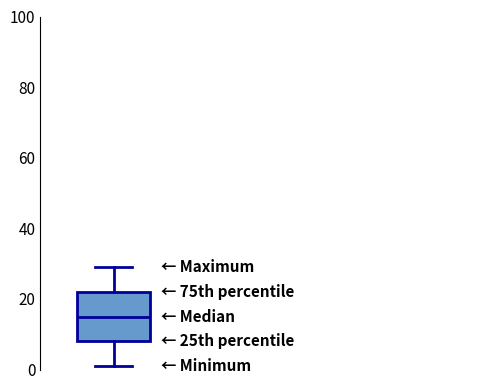

Where does the median line of the box sit on the y-axis? The values are not printed on the chart, so give them approximately, as read against the axis.

16